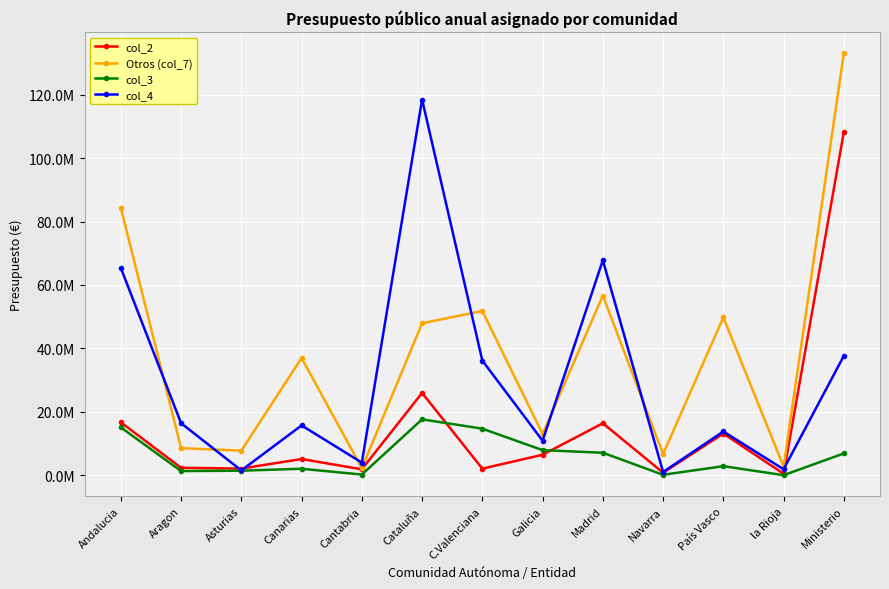

Rank the categories by col_3 value from lowest to highest.

la Rioja, Navarra, Cantabria, Aragon, Asturias, Canarias, País Vasco, Ministerio, Madrid, Galicia, C.Valenciana, Andalucia, Cataluña